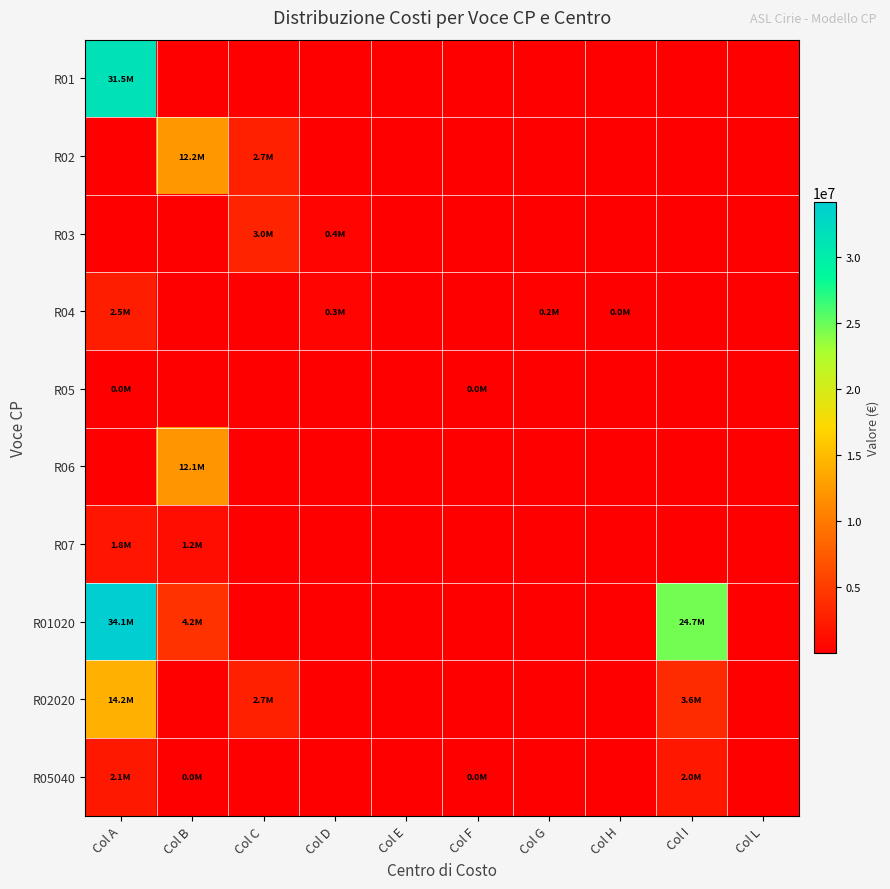

What is the smallest value displayed?

6145.4